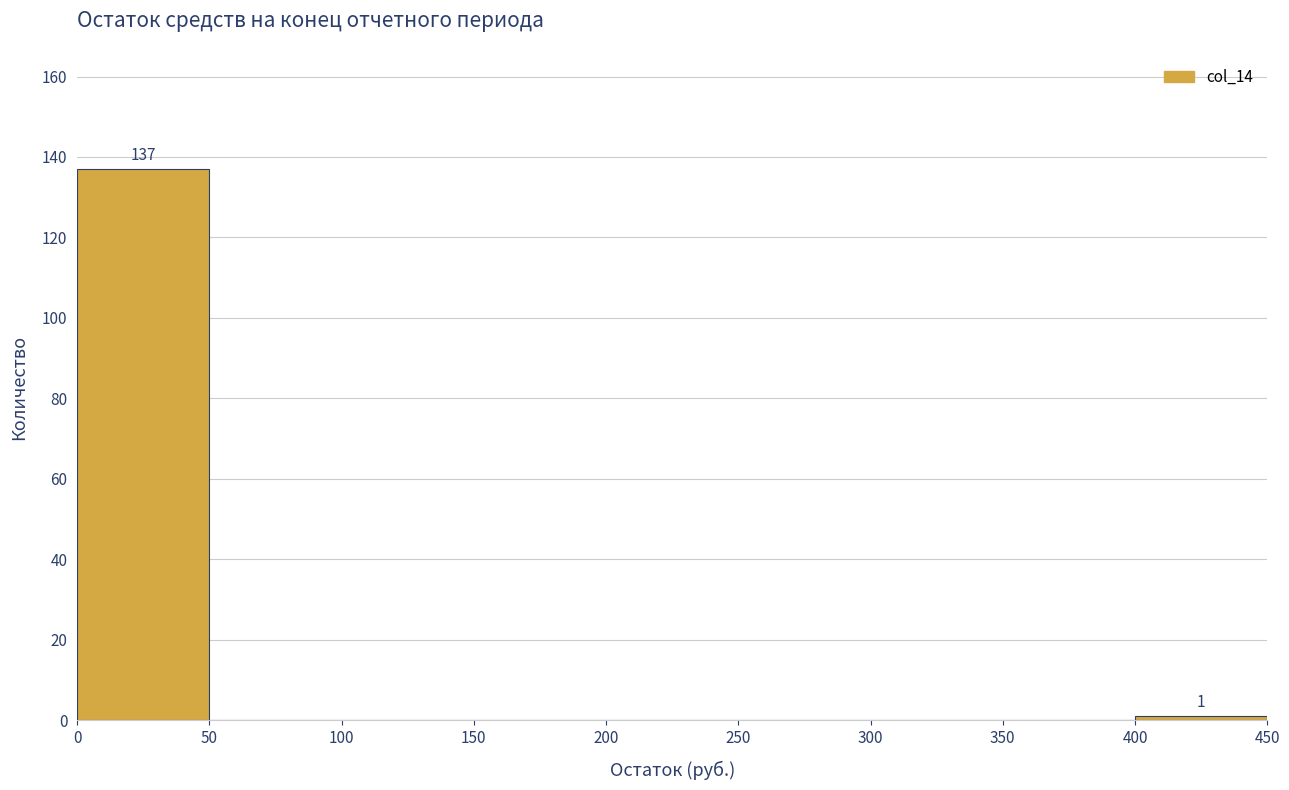

Over which range of the x-axis is the bar tallest?

0 to 50